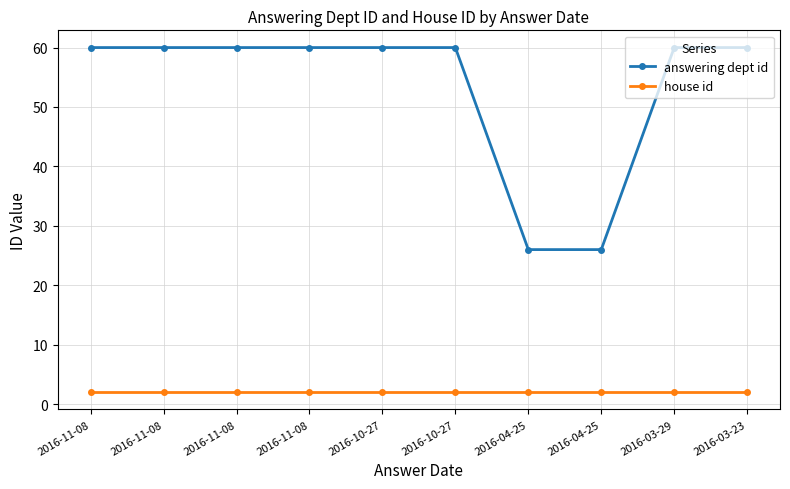

How many data points does each series have?

10